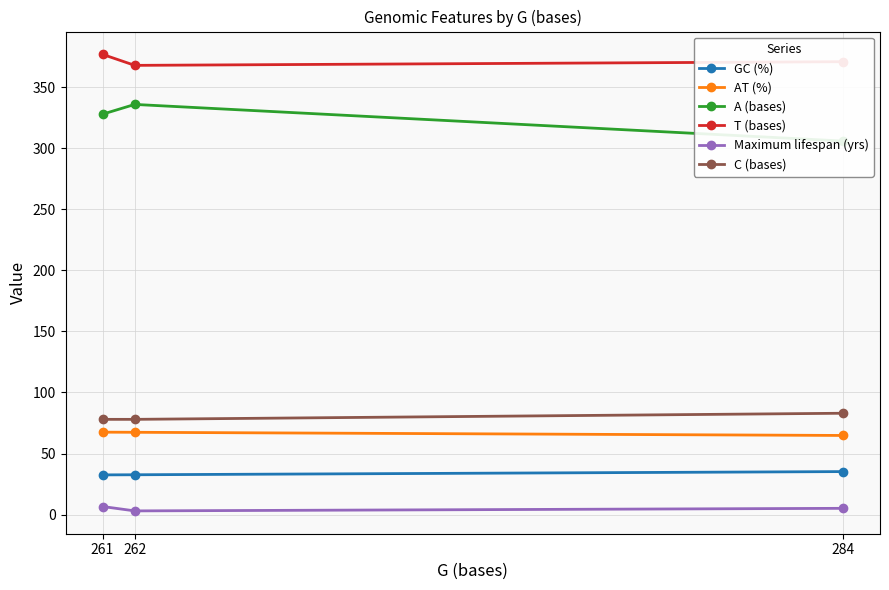

Where is T (bases) nearest to the value 372?

284